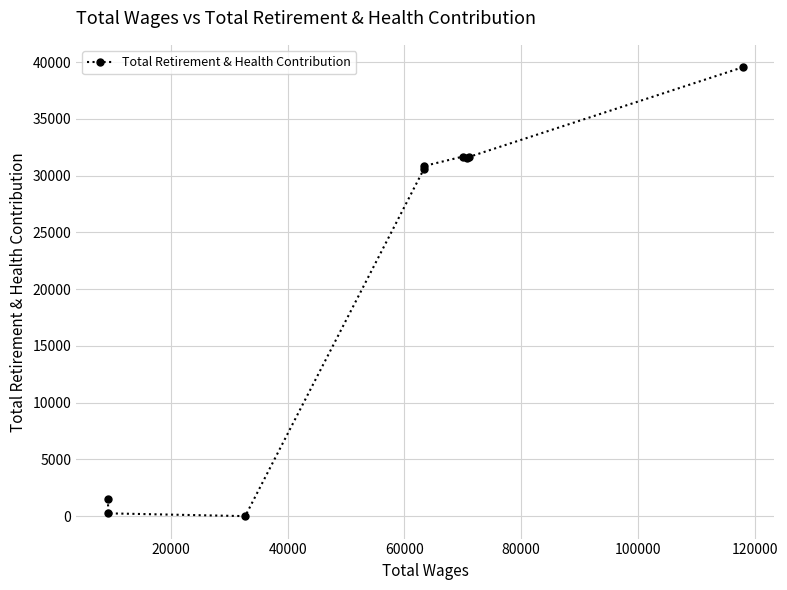

Count the number of categories in the chart.

9